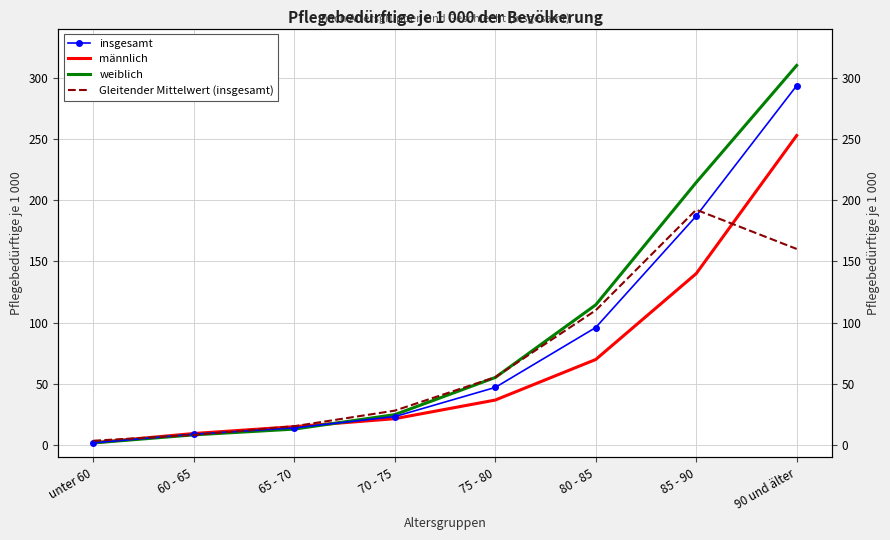

Which series has the largest total across all categories?

weiblich